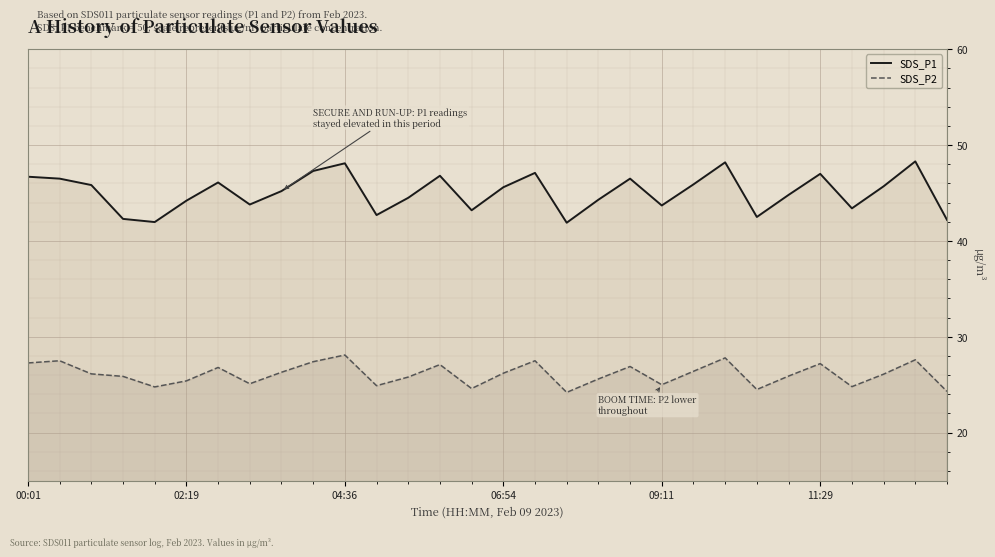

What is the difference between the maximum and minimum values in the SDS_P1 series?

6.4